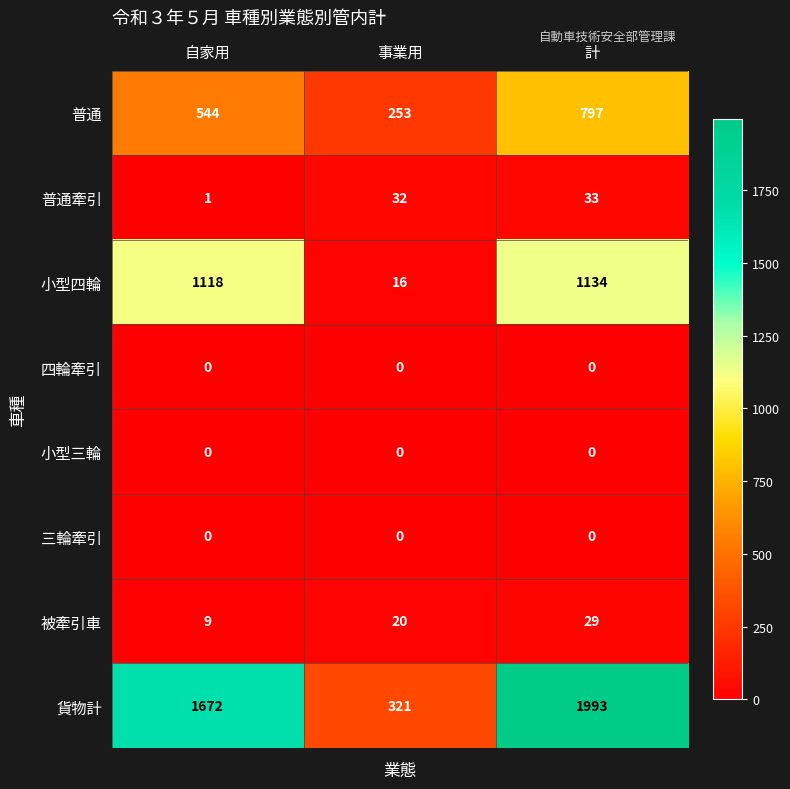

List the labels in order of 普通 value, smallest first.

事業用, 自家用, 計